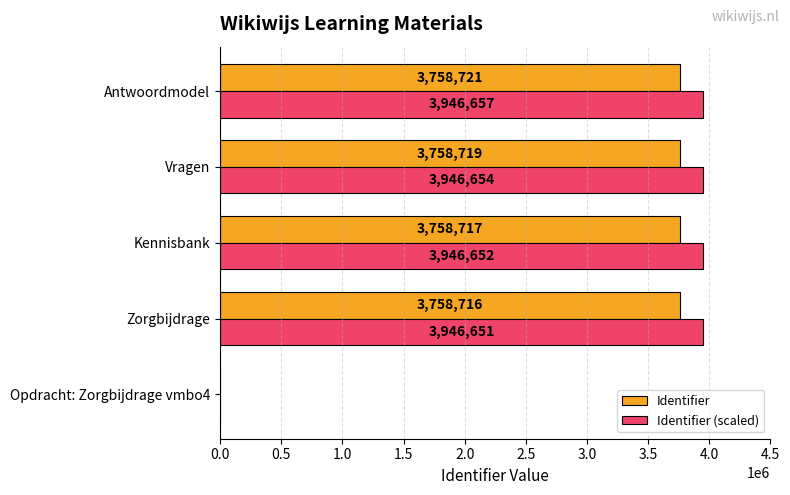

Which series changed the most between Opdracht: Zorgbijdrage vmbo4 and Vragen?

Identifier (scaled)